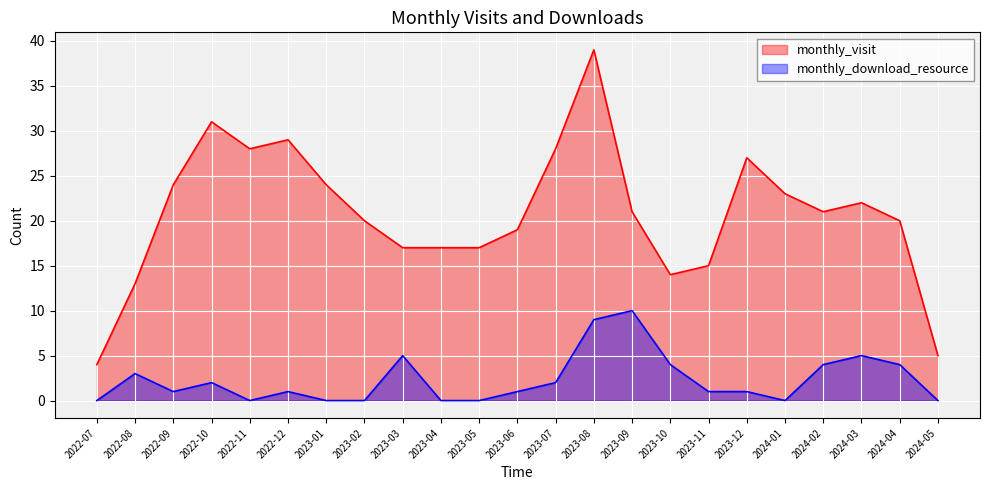

How many interior local valleys does the monthly_visit series have?

3